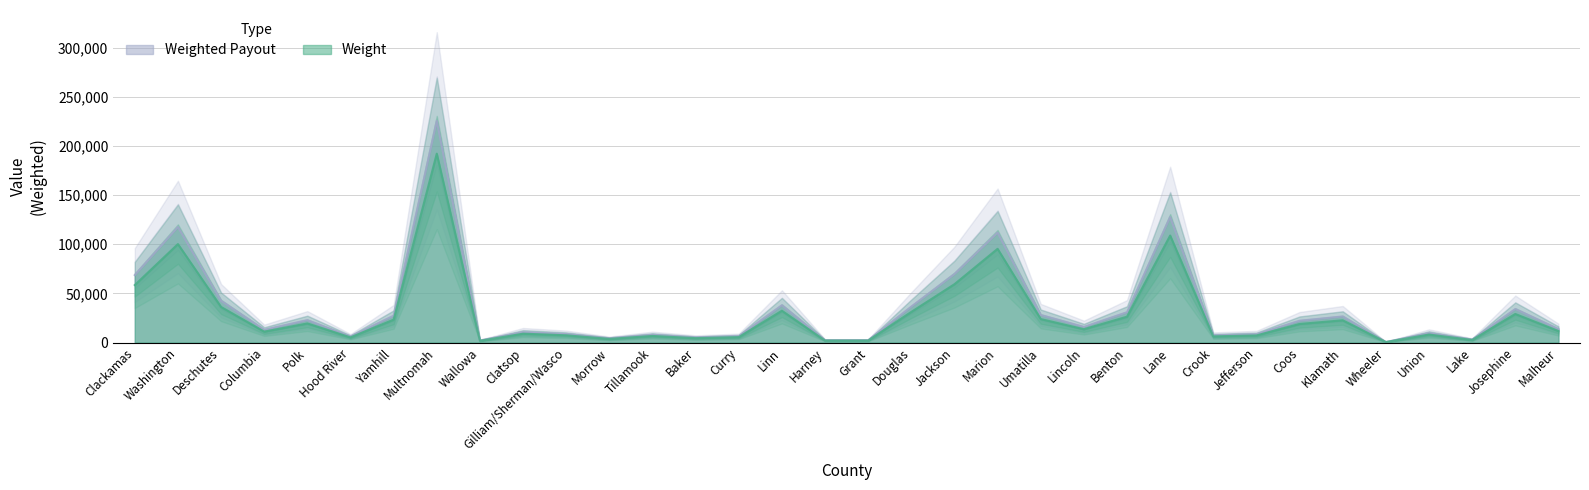

The value of Weight at Marion is 28600.3. True or false?

False